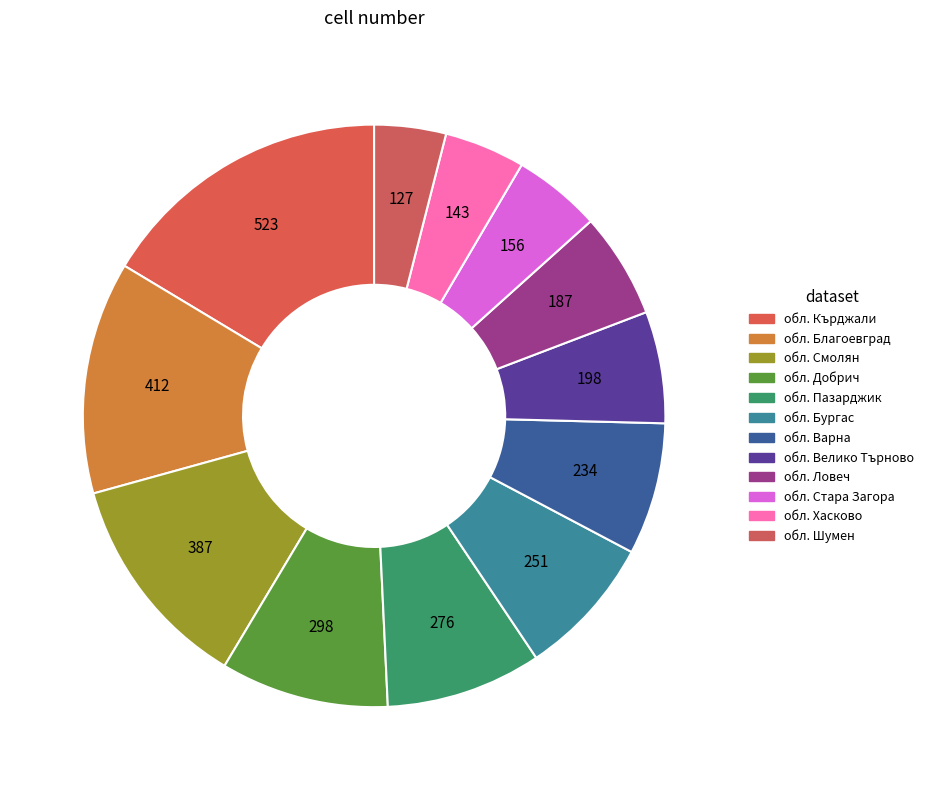

Rank the categories by value from lowest to highest.

обл. Шумен, обл. Хасково, обл. Стара Загора, обл. Ловеч, обл. Велико Търново, обл. Варна, обл. Бургас, обл. Пазарджик, обл. Добрич, обл. Смолян, обл. Благоевград, обл. Кърджали